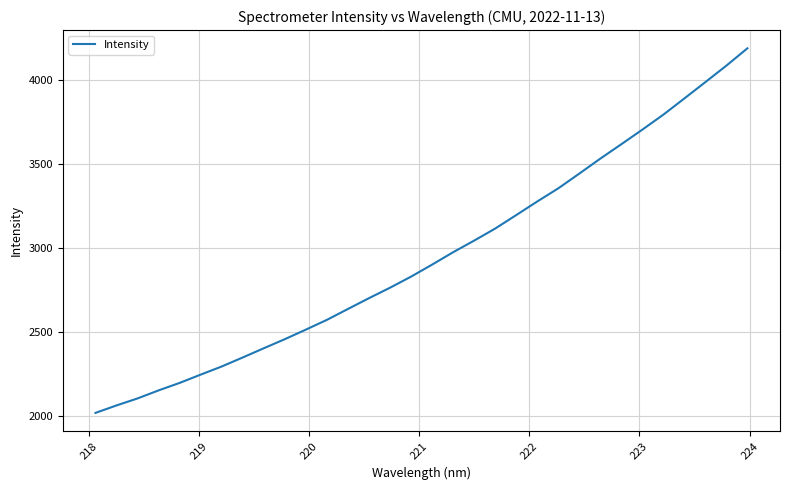

What is the difference between the maximum and minimum values?

2174.5